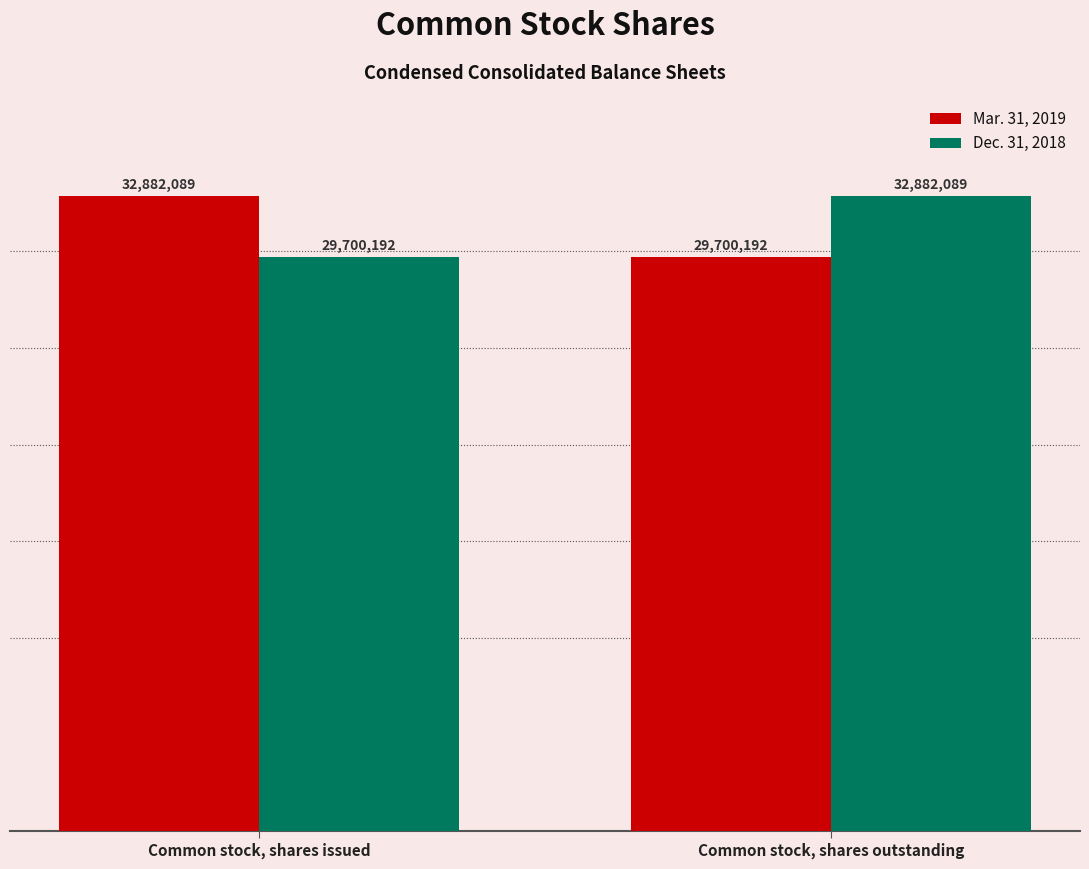

Does the chart contain stacked bars?

No